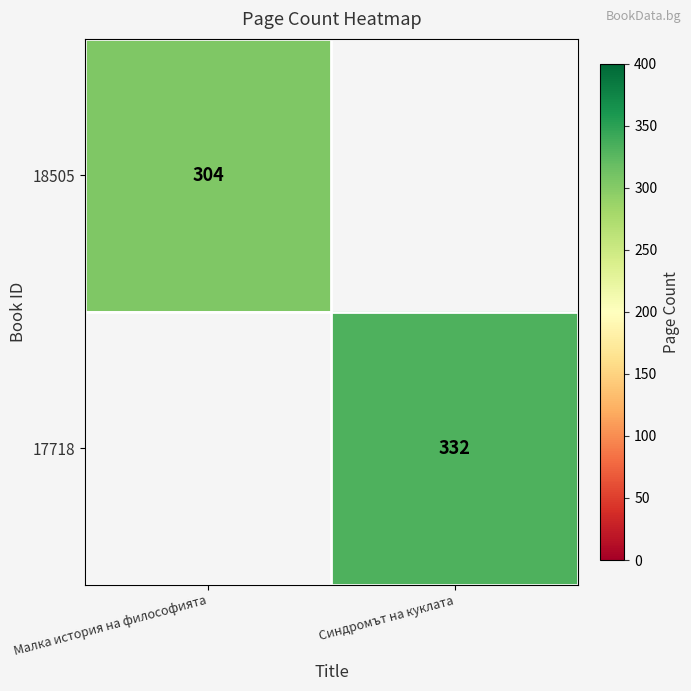

The 17718 series shows 332 at Синдромът на куклата. True or false?

True